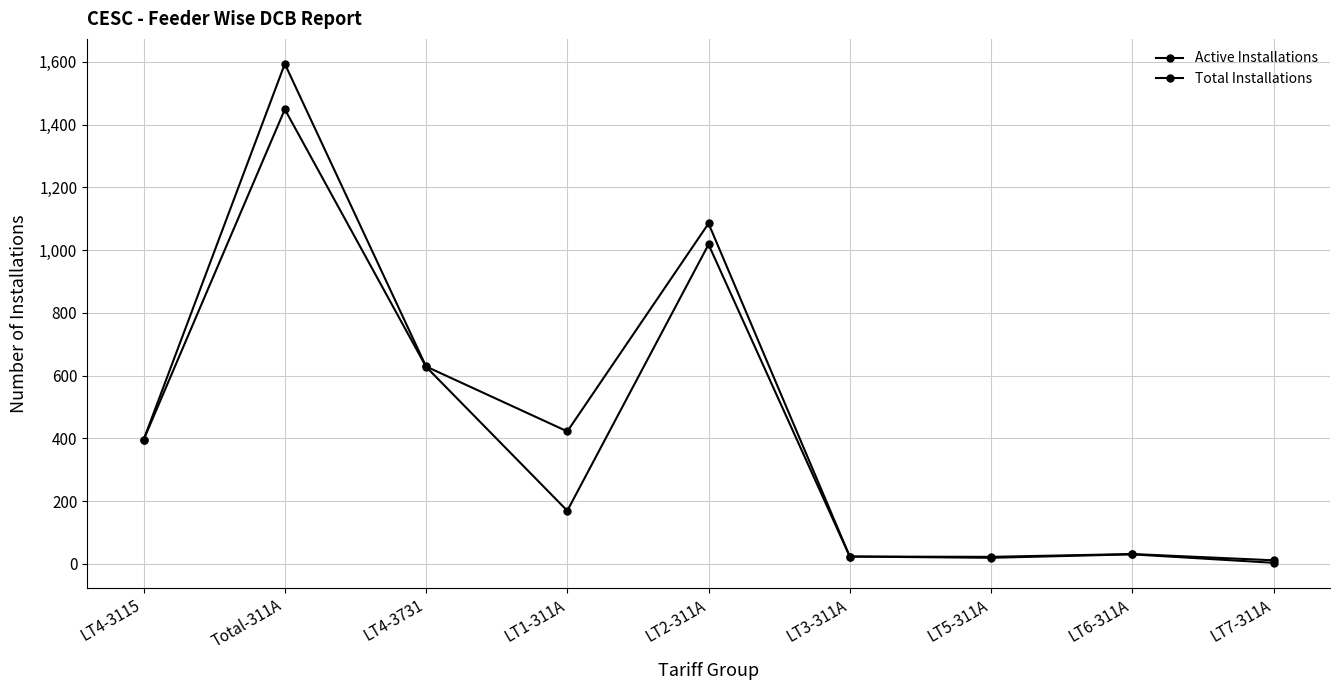

How many data points does each series have?

9